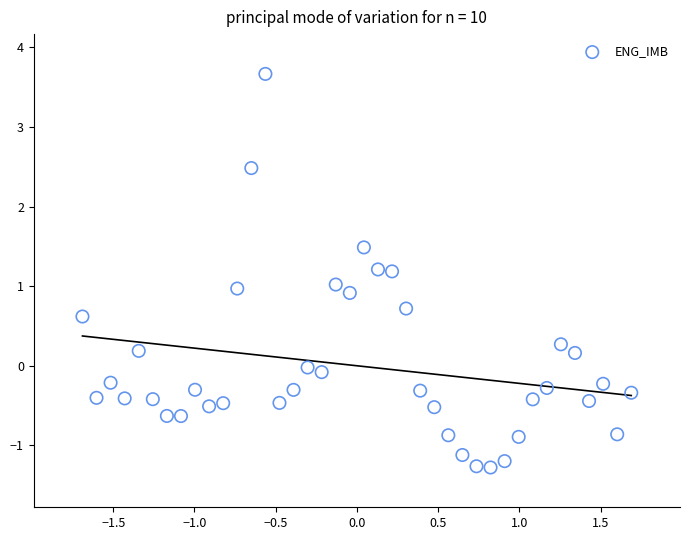

What is the range of X values (max minus min)?

3.4